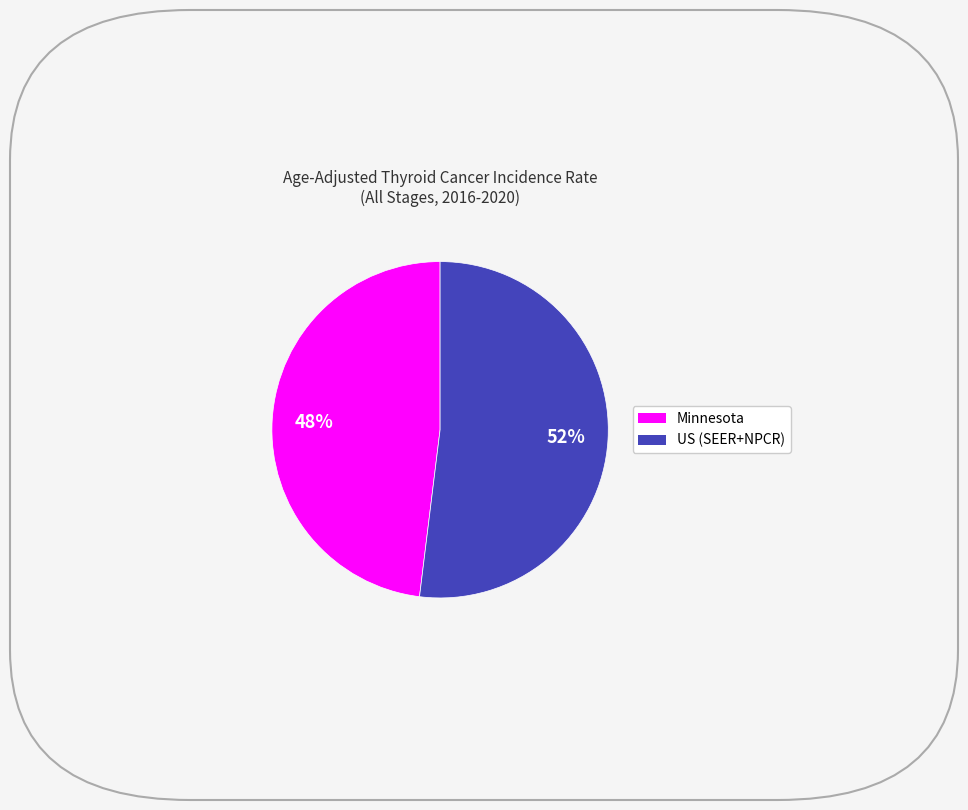

To the nearest percent, what is the difference between the largest and smallest slice percentages?

4%